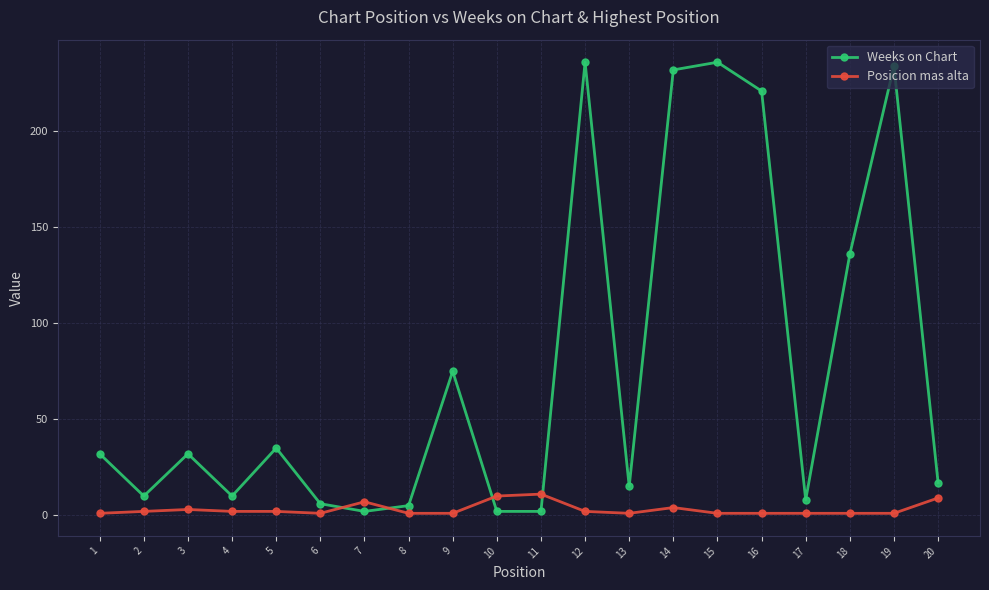

True or false: Weeks on Chart and Posicion mas alta intersect in this chart.

True